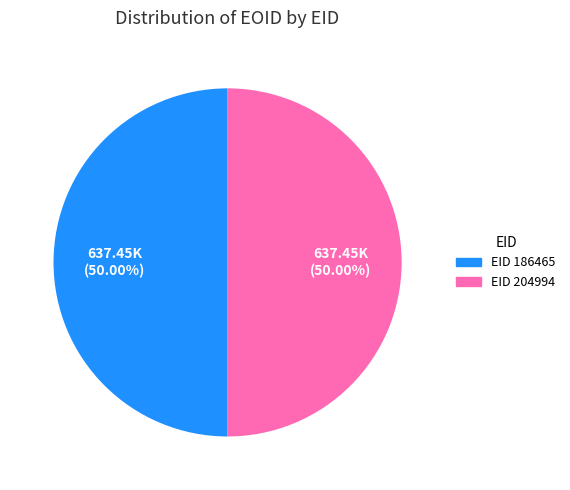

Do EID 204994 and EID 186465 together represent more than half of the pie?

Yes